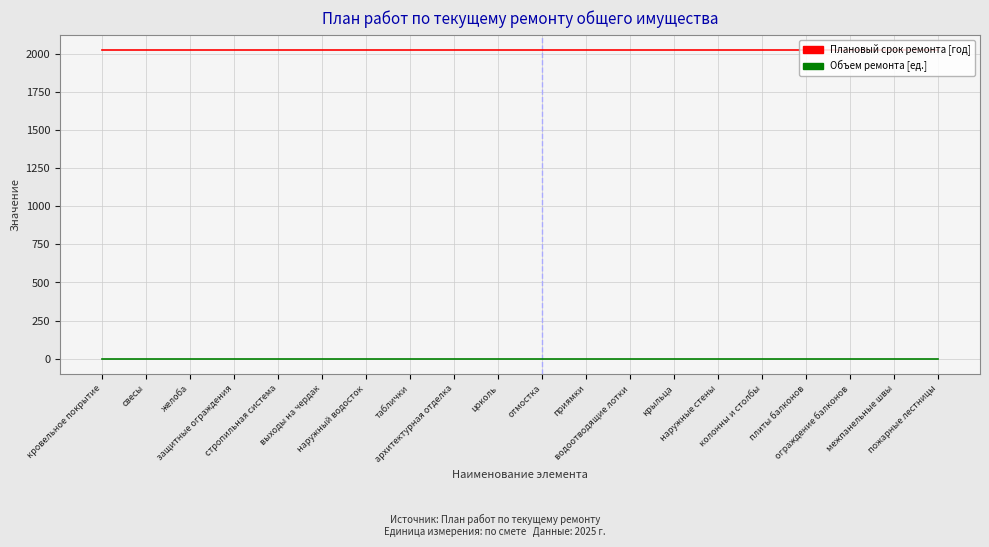

What is the total value across all series at желоба?

2025